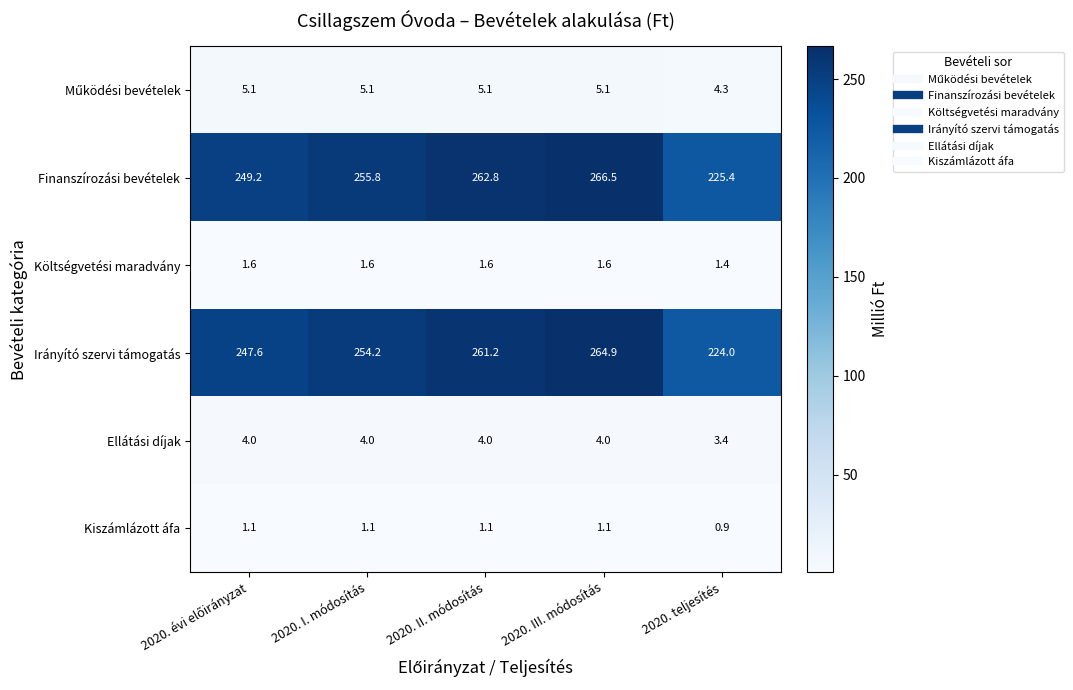

Which series has the widest spread of values?

Finanszírozási bevételek